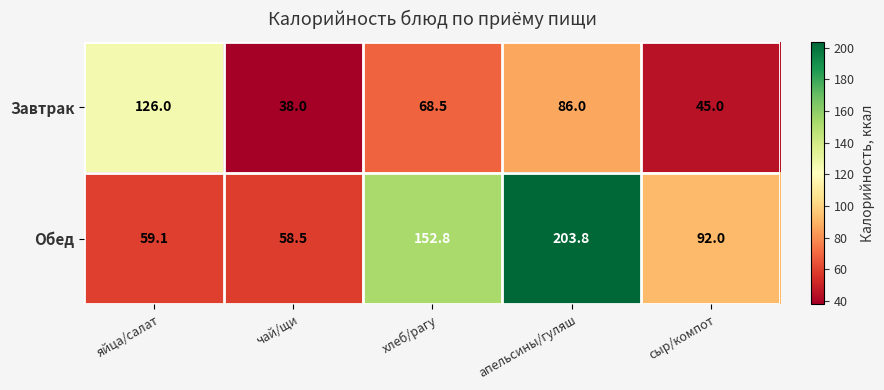

Rank the series at сыр/компот from lowest to highest value.

Завтрак, Обед